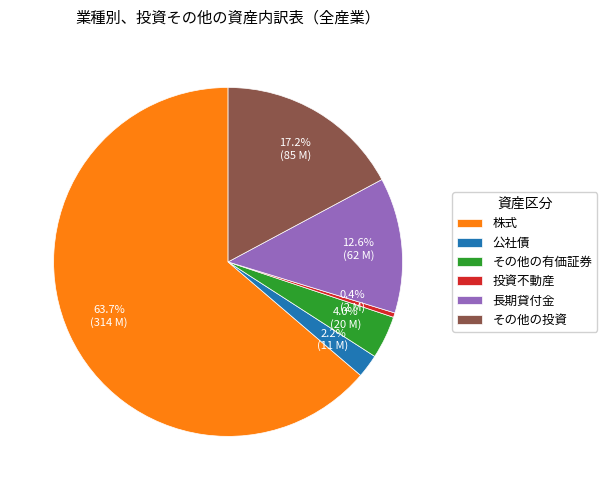

True or false: 長期貸付金 accounts for 13% of the total.

True